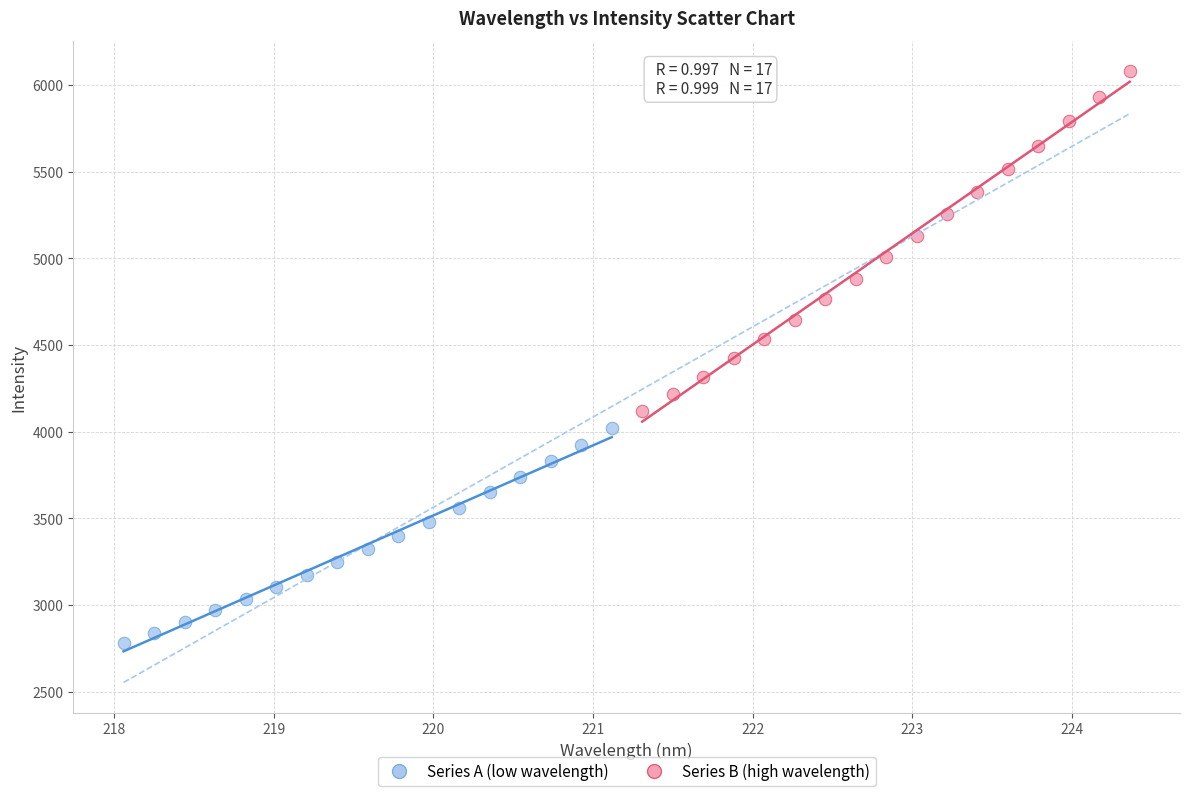

Which series reaches the minimum Y coordinate?

Series A (low wavelength)